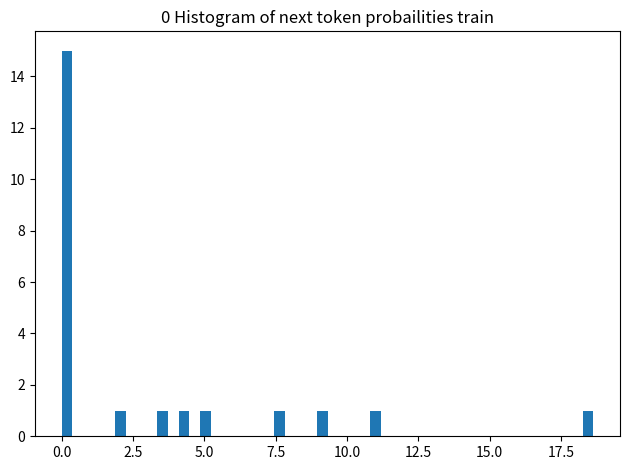

Around what value on the x-axis is the tallest bar? Give the approximate position of its centre, as read against the axis.

0.0